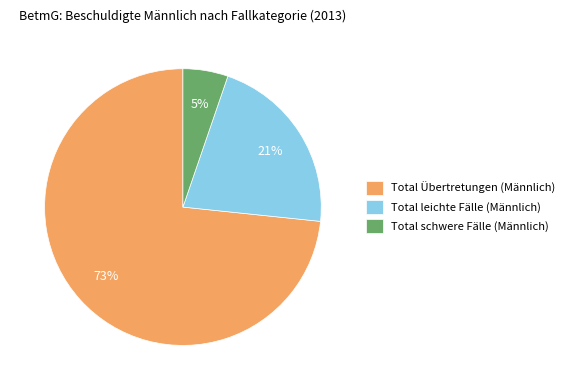

Count the number of slices in the pie.

3